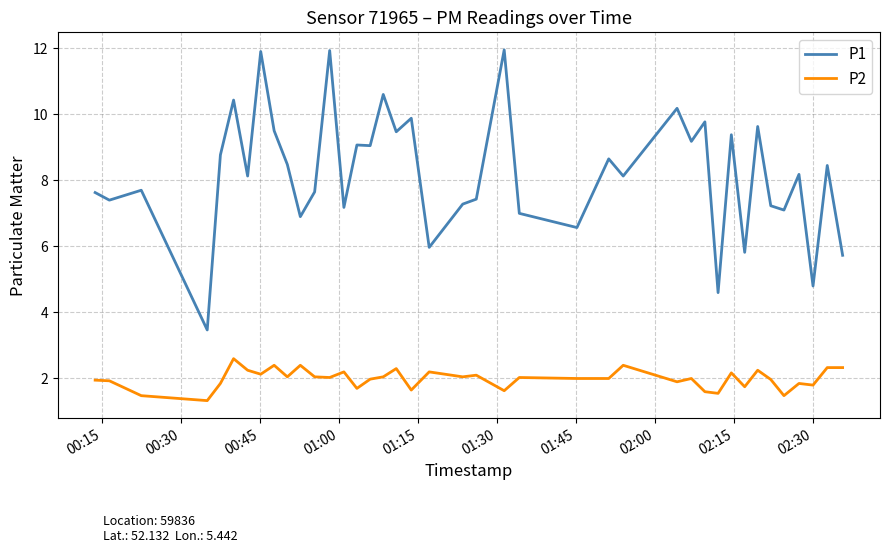

How many values in the P1 series are below 8?

18